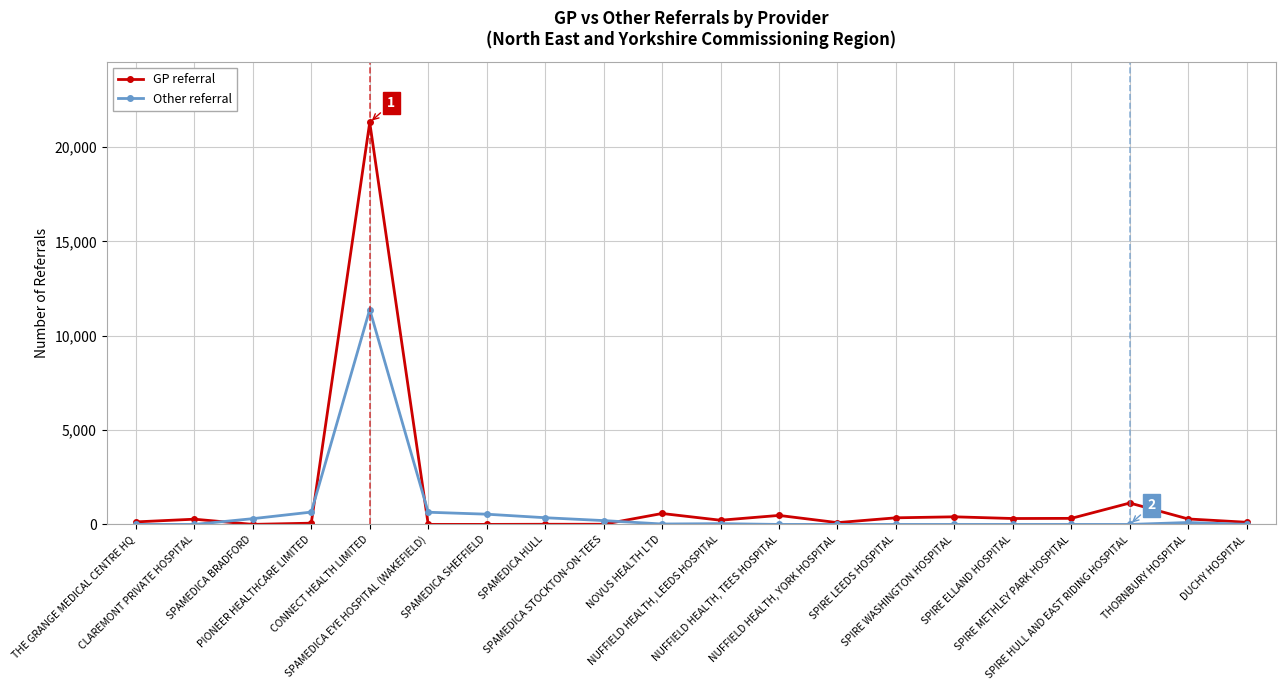

True or false: Other referral has more than 0 points higher than both neighbors.

True